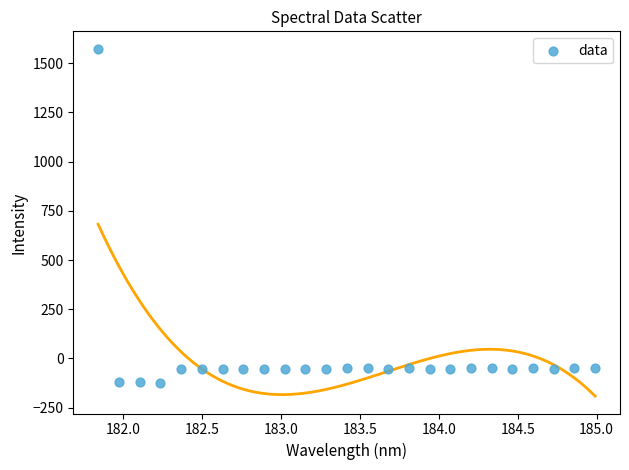

What is the range of X values (max minus min)?

3.1